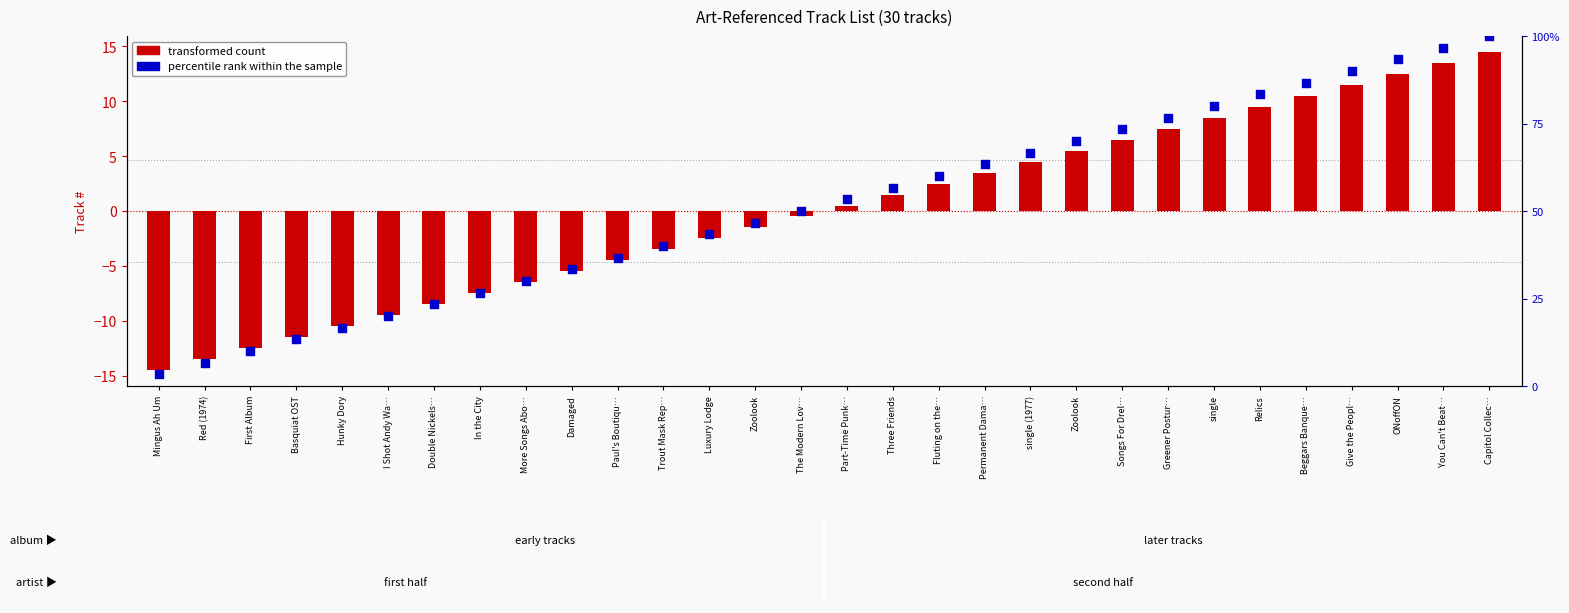

What is the total value across all series at Luxury Lodge?

40.8